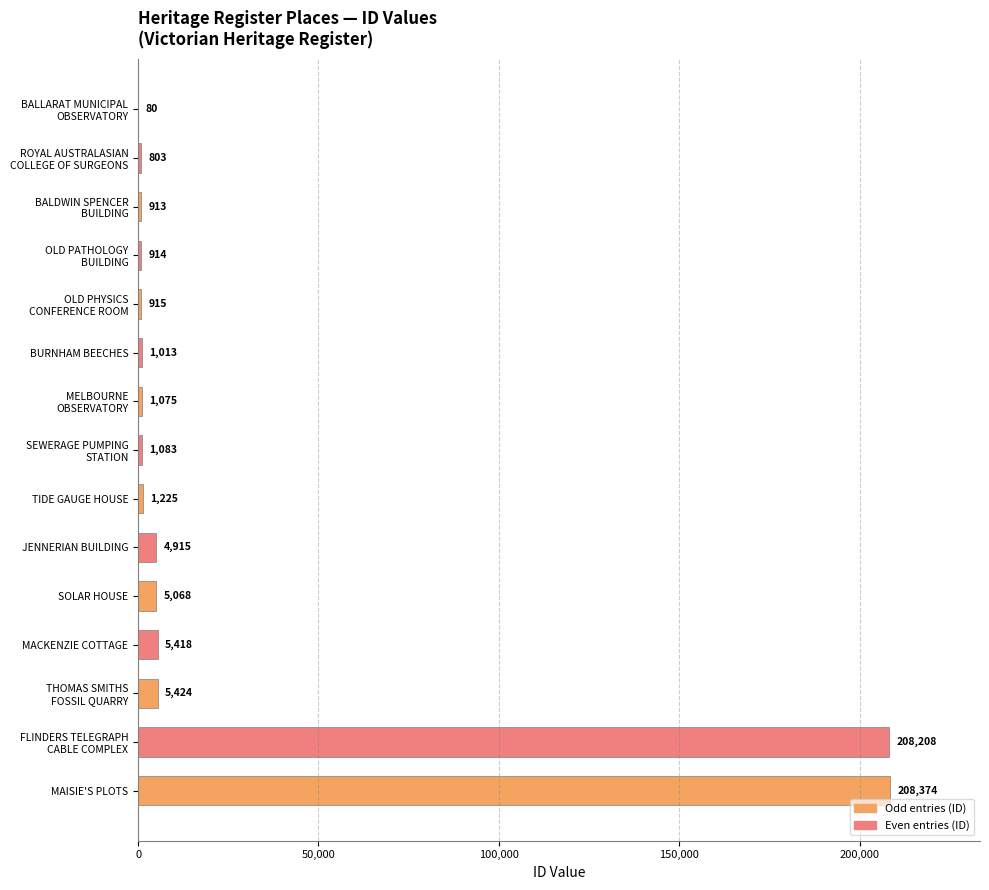

What is the sum of all values?

445428